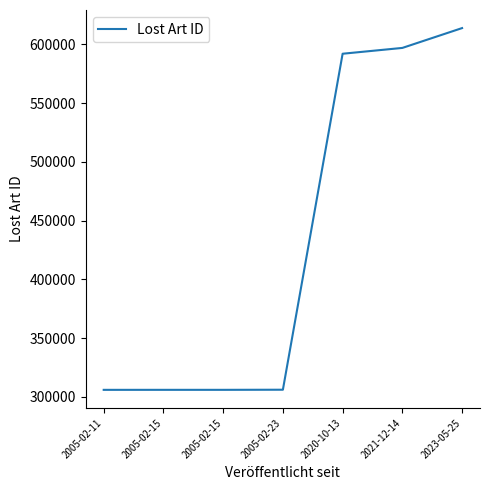

Which category has the lowest value across all series?

2005-02-11